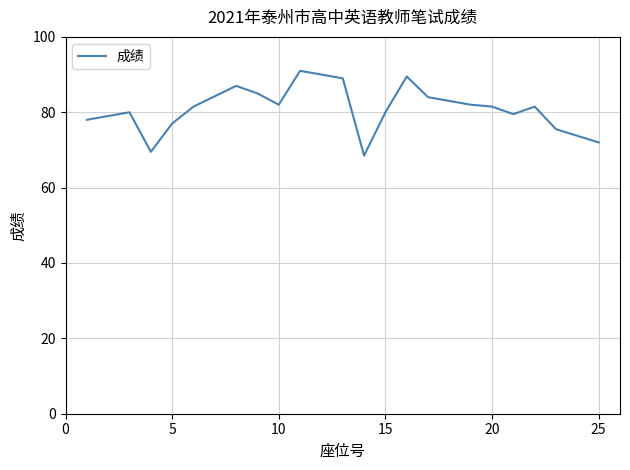

What is the smallest value displayed?

68.5